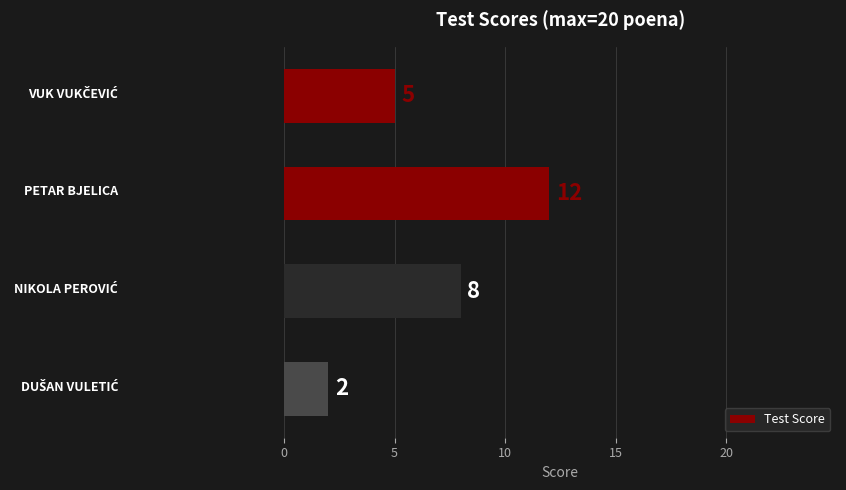

How many bars are there in total?

4